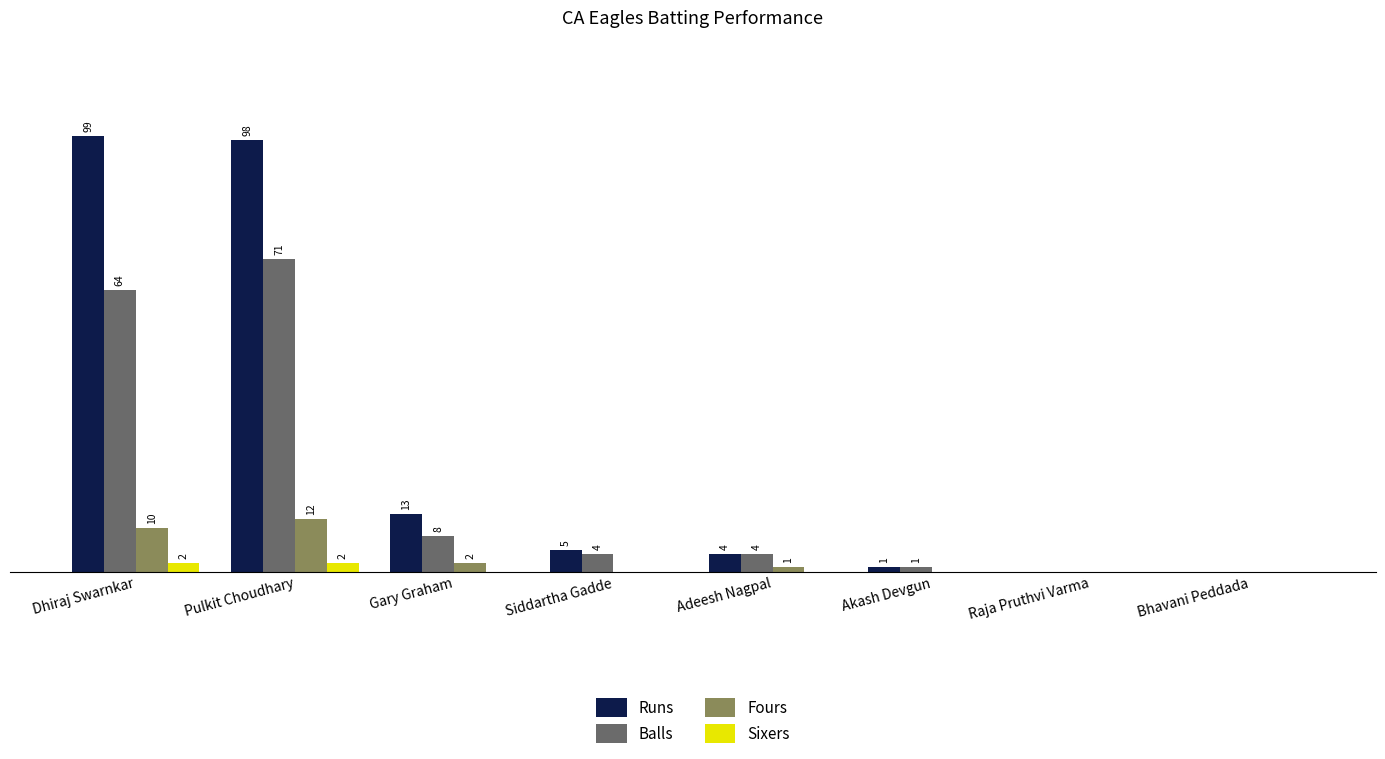

Does the chart contain stacked bars?

No